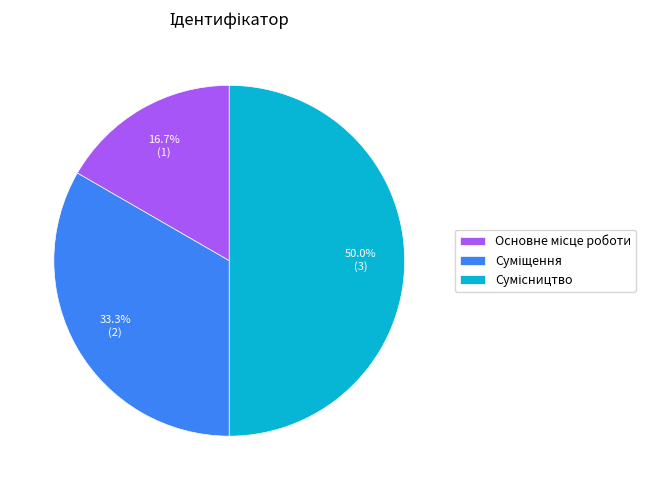

Combined, do Сумісництво and Основне місце роботи account for over 50%?

Yes